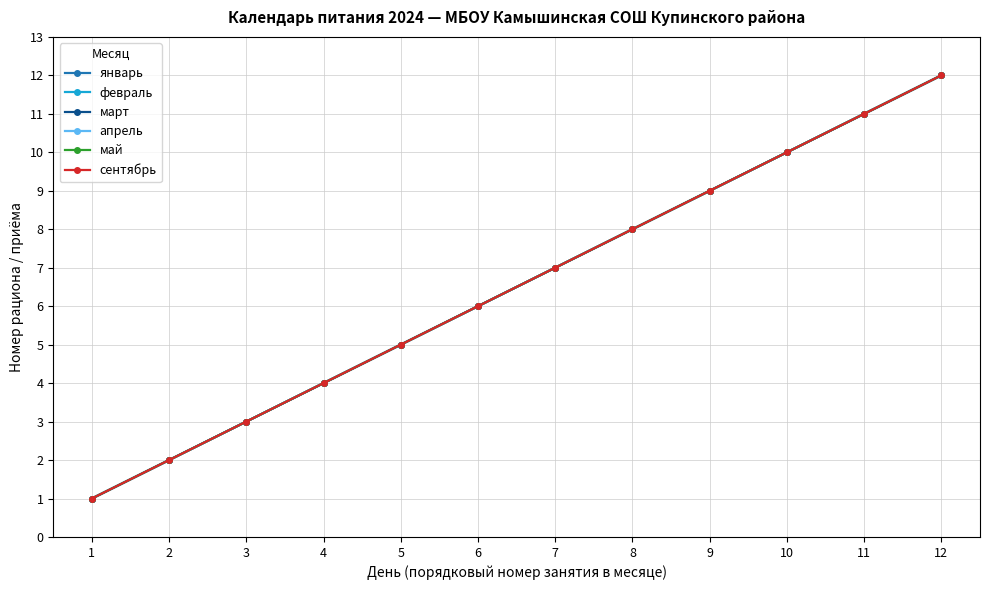

Is this an area chart (filled region under the line)?

No